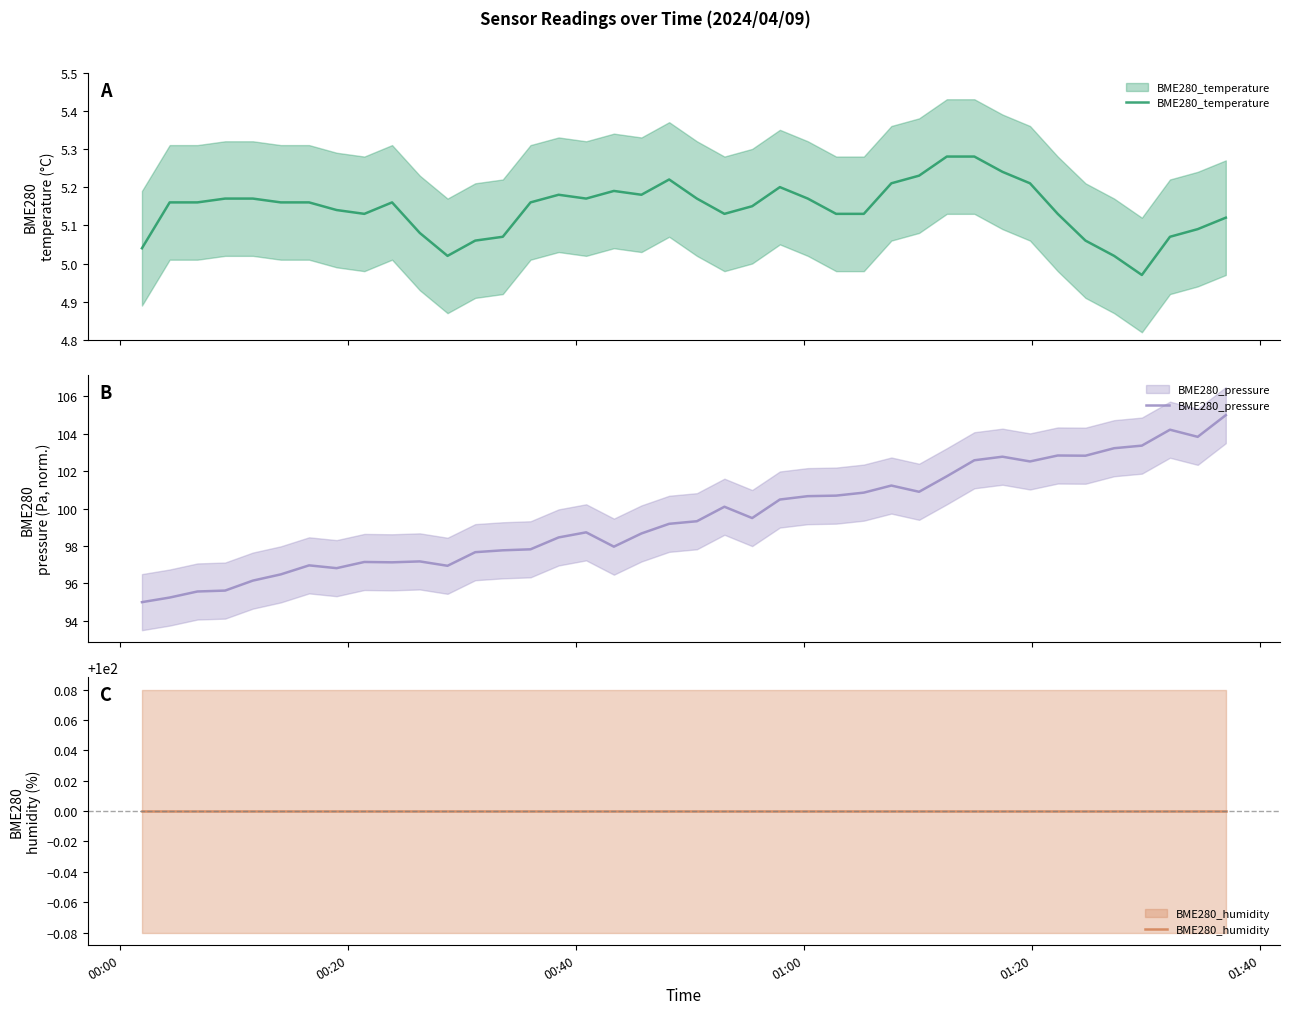

How many lines are shown in the chart?

3